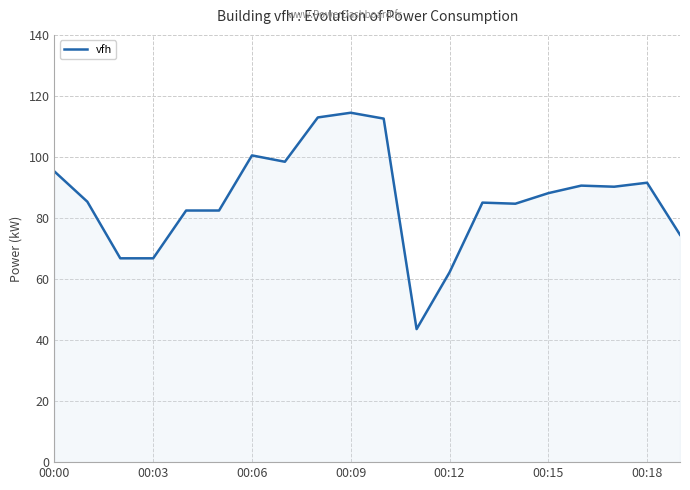

What is the difference between the second highest and minimum values?

69.4